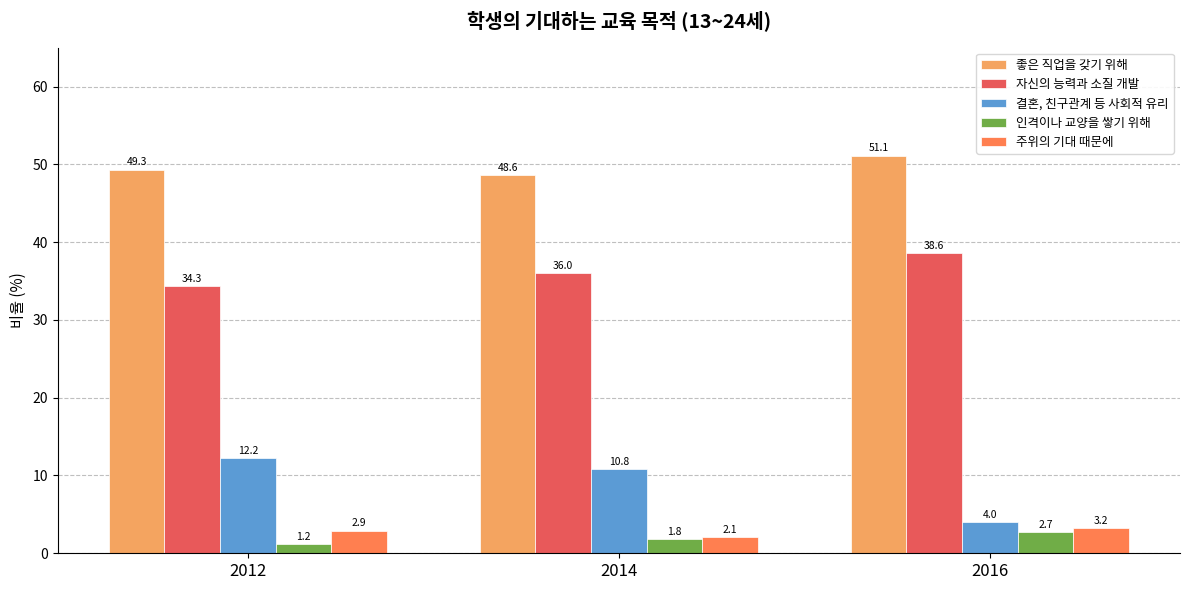

The 인격이나 교양을 쌓기 위해 series shows 2.7 at 2016. True or false?

True